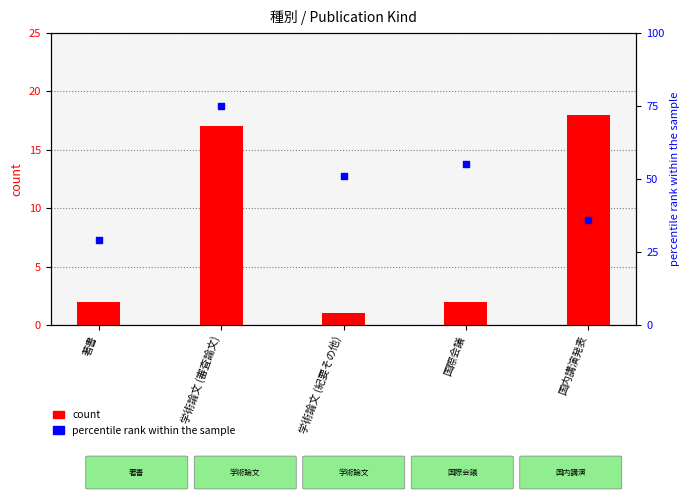

At which category is the sum across all series the highest?

学術論文 (審査論文)